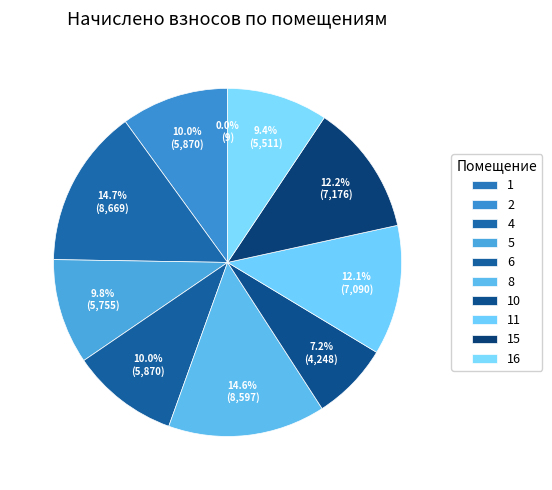

Count the number of slices in the pie.

10